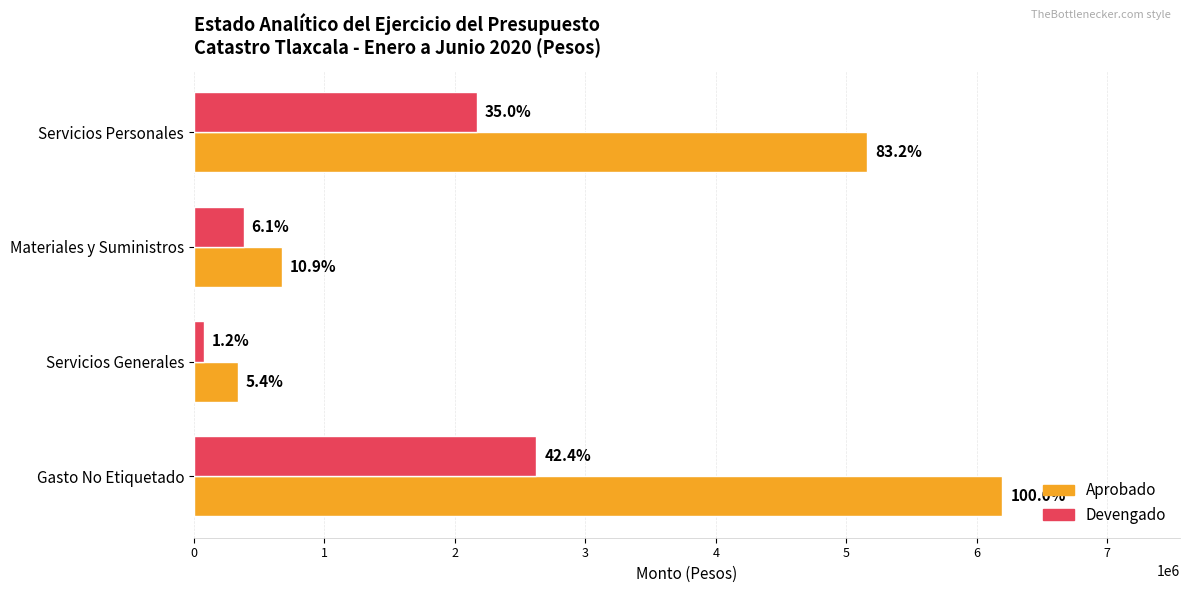

Rank the series by their maximum value, from lowest to highest.

Devengado, Aprobado